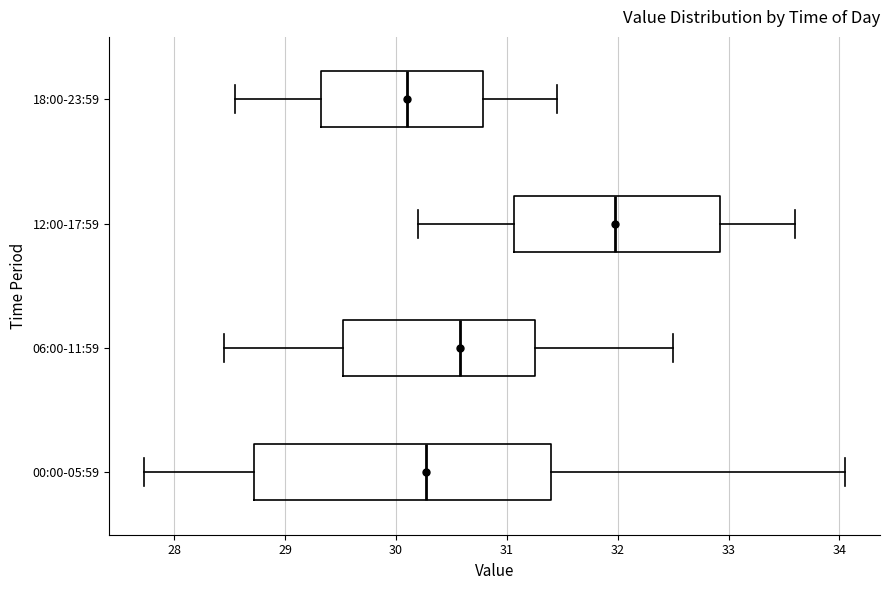

Which box has the furthest to the left median line?

18:00-23:59